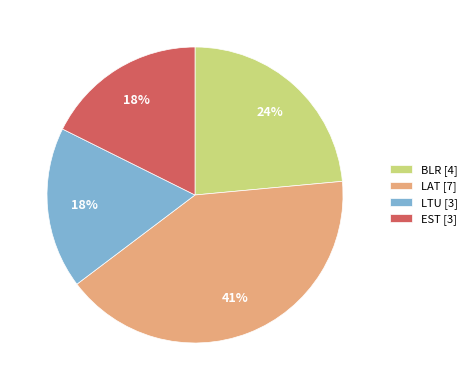

What is the ratio of the value at LTU [3] to the value at EST [3]?

1.0